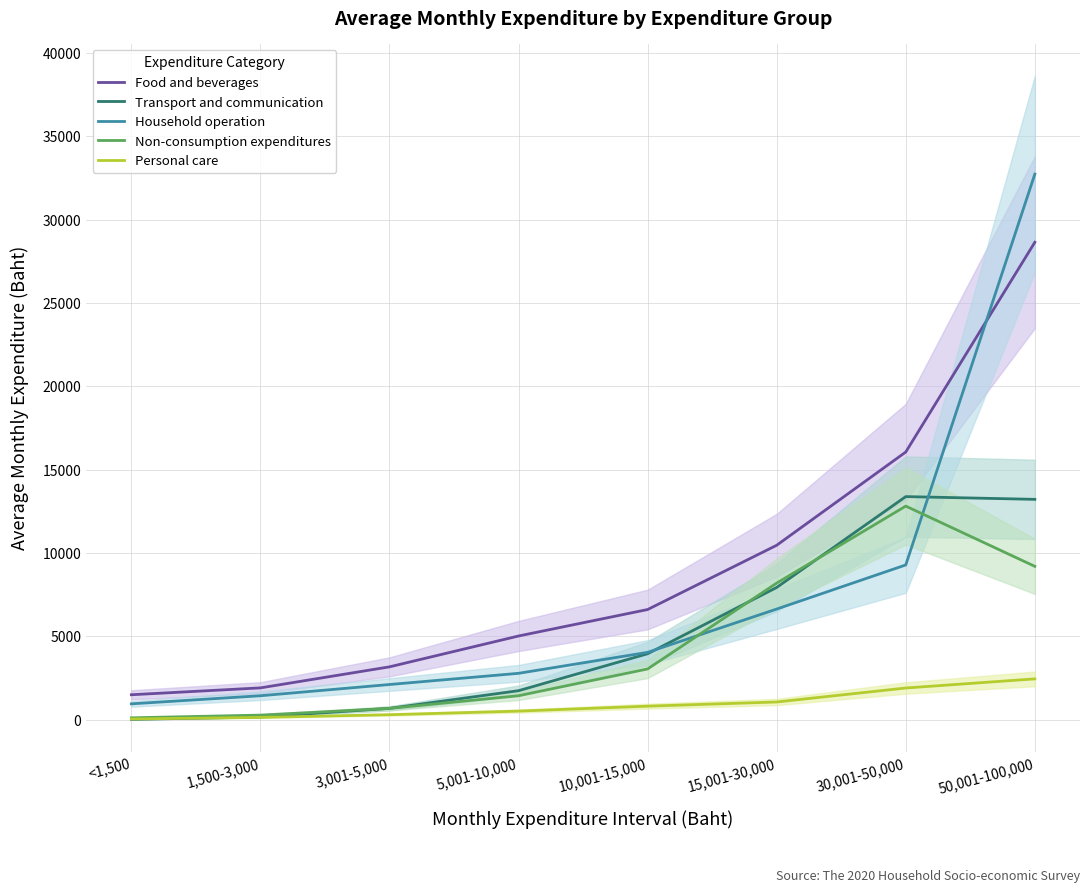

What is the approximate value of Household operation at 30,001-50,000, to the nearest 50?

9300